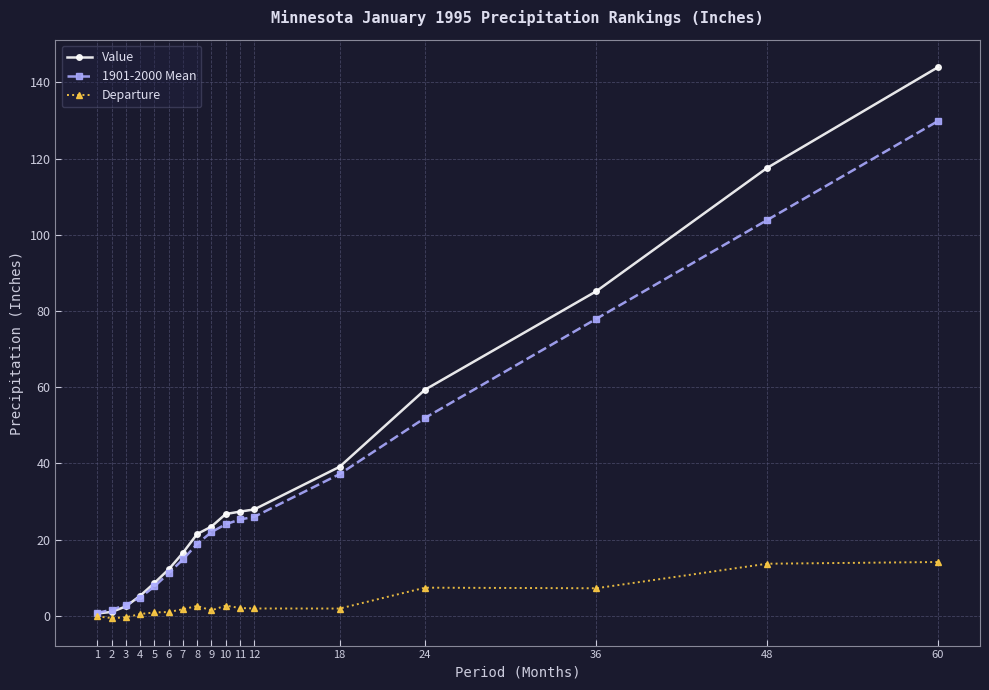

Which series has the widest spread of values?

Value